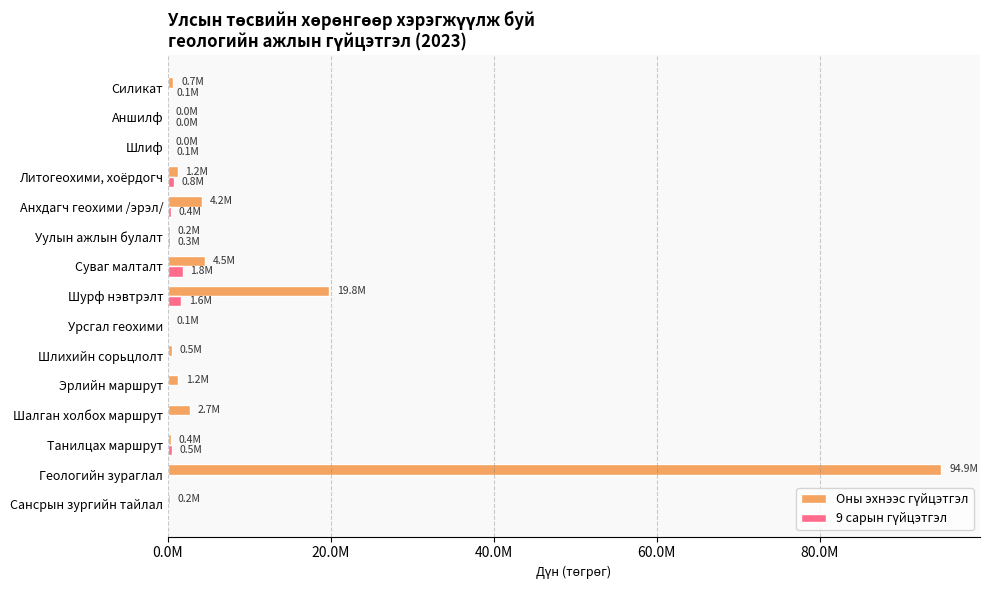

At which category is the sum across all series the highest?

Геологийн зураглал